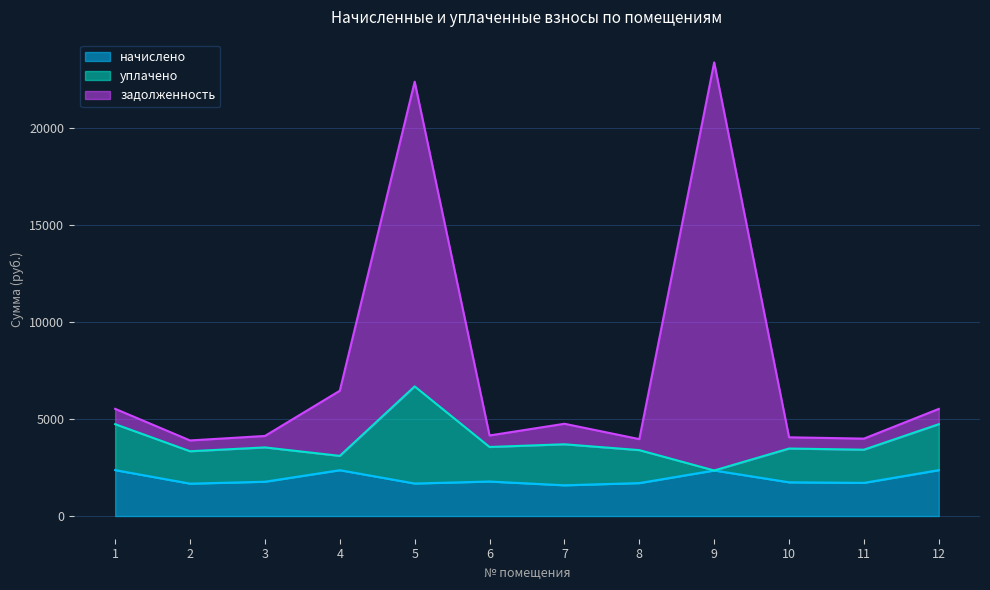

Between 2 and 10, which series saw the biggest shift?

задолженность